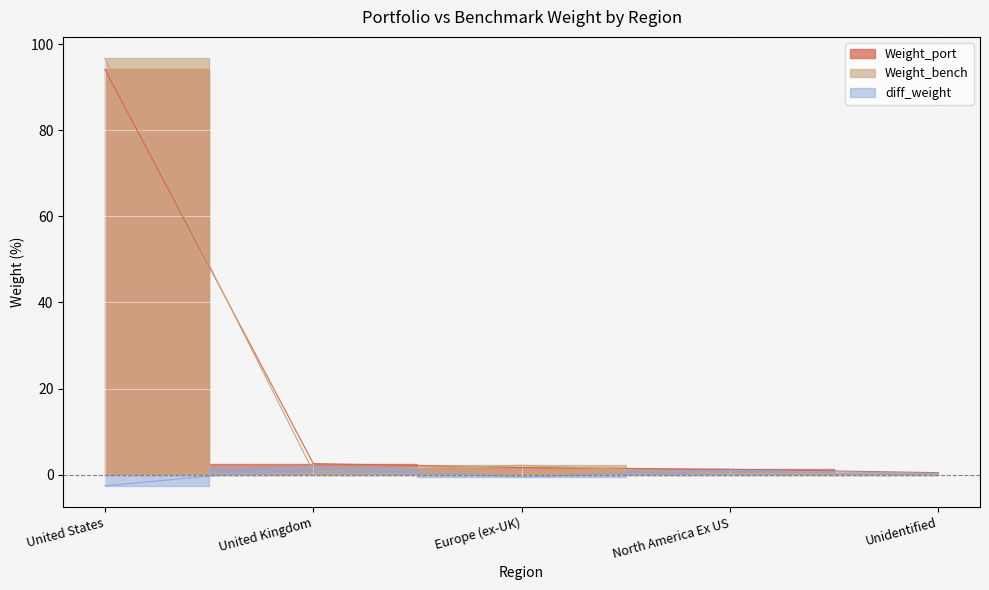

True or false: Weight_port has more than 0 points higher than both neighbors.

False